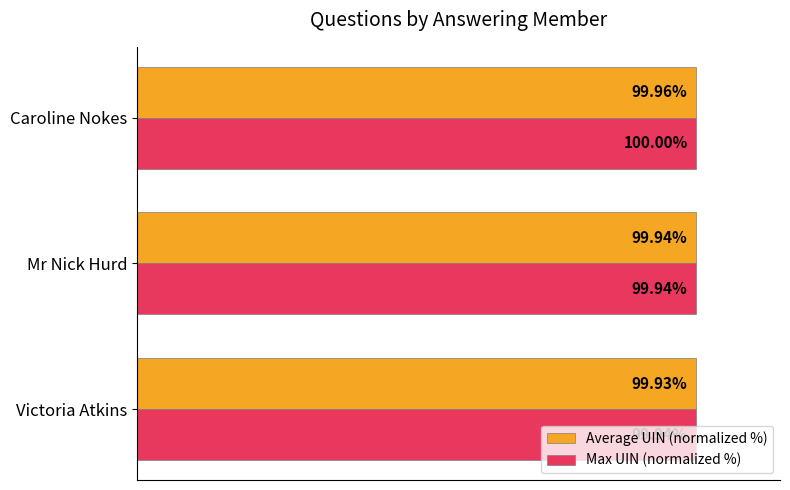

At which label does Average UIN (normalized %) reach its peak?

Caroline Nokes